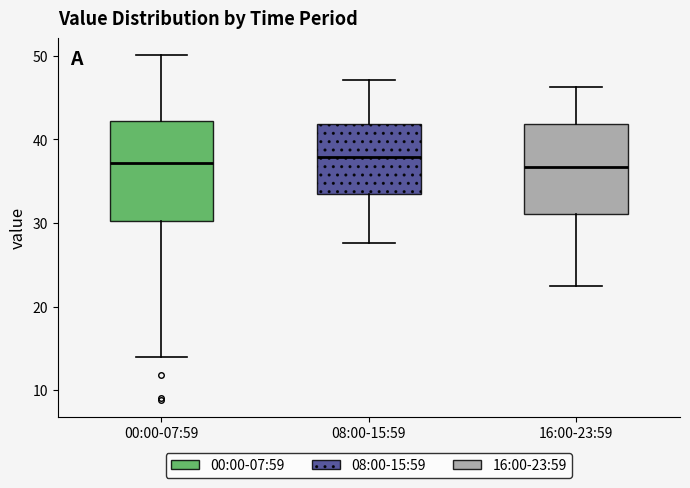

Reading left to right, transcribe this box plot: for each box, give where its median line is, the range the box spans, and where its two whiskers end, as read against the y-axis. The values are not printed on the chart, so give them approximately, as read against the axis.

00:00-07:59: median 37, box 30 to 42, whiskers 14 to 50
08:00-15:59: median 38, box 33 to 42, whiskers 28 to 47
16:00-23:59: median 37, box 31 to 42, whiskers 23 to 46